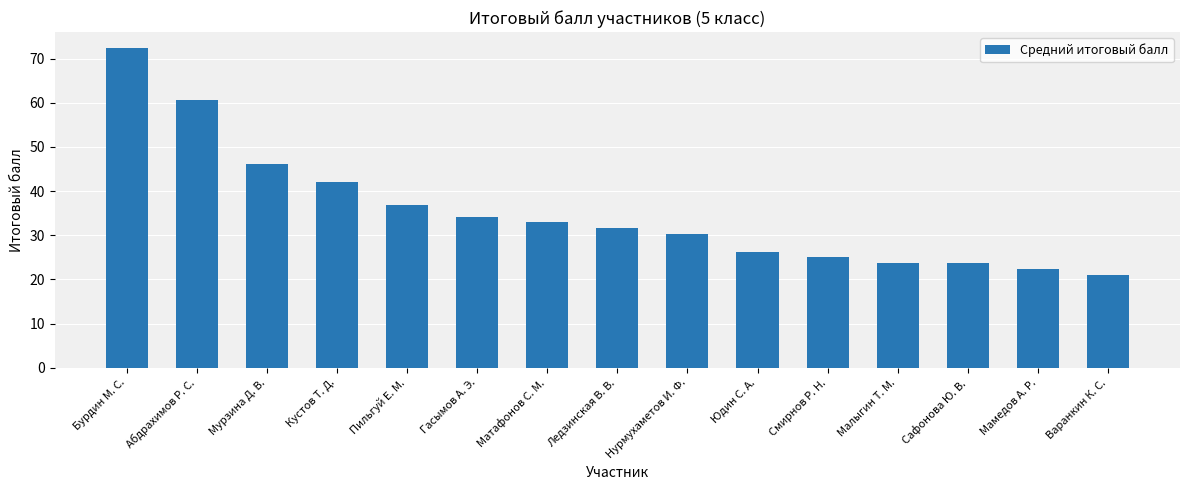

What position from the left is Варанкин К. С.?

15